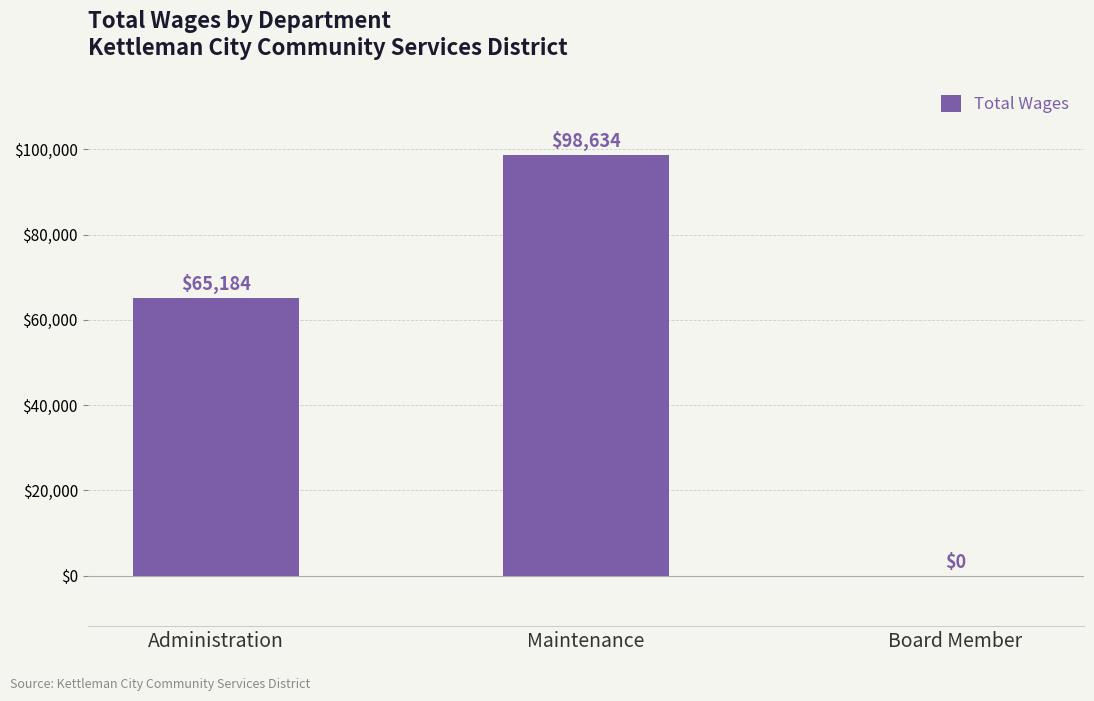

Reading left to right, what are all the values shown in this chart?

Administration=65184	Maintenance=98634	Board Member=0